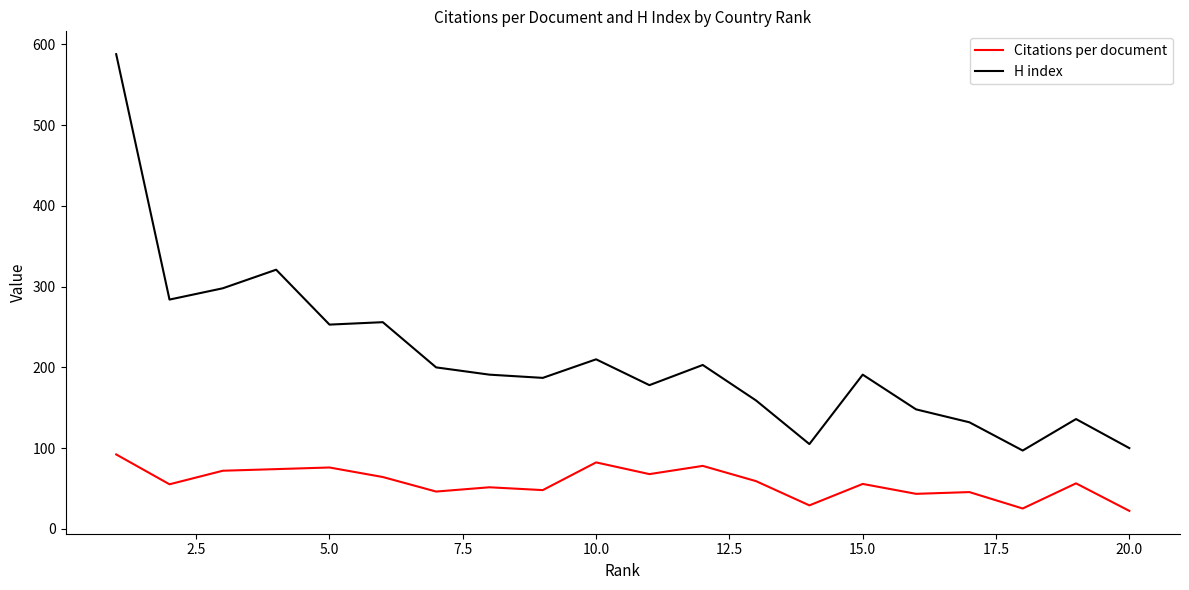

Which series has the largest range (max minus min)?

H index